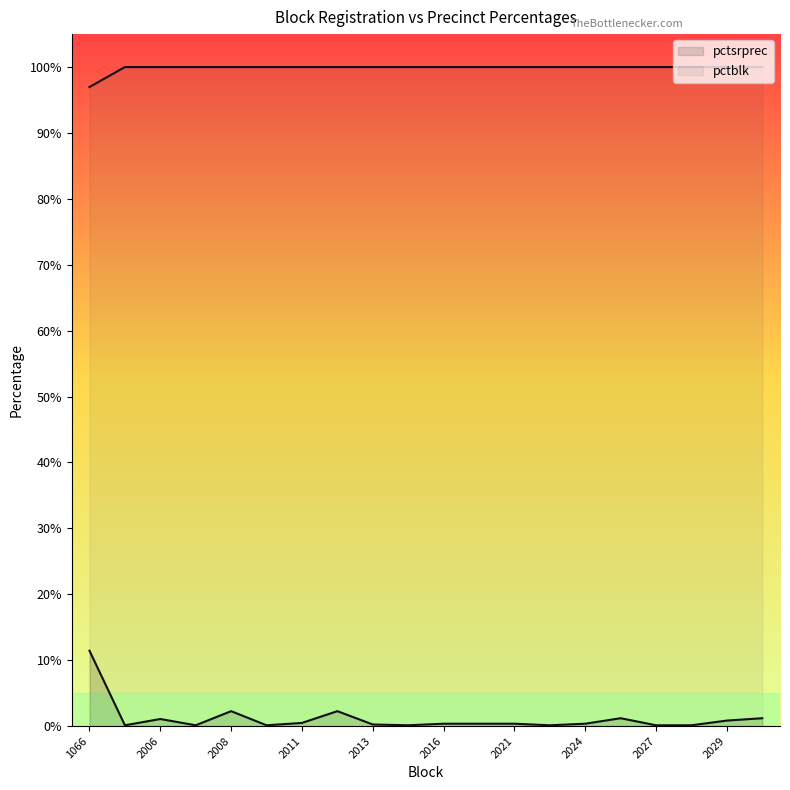

Count the number of categories in the chart.

20